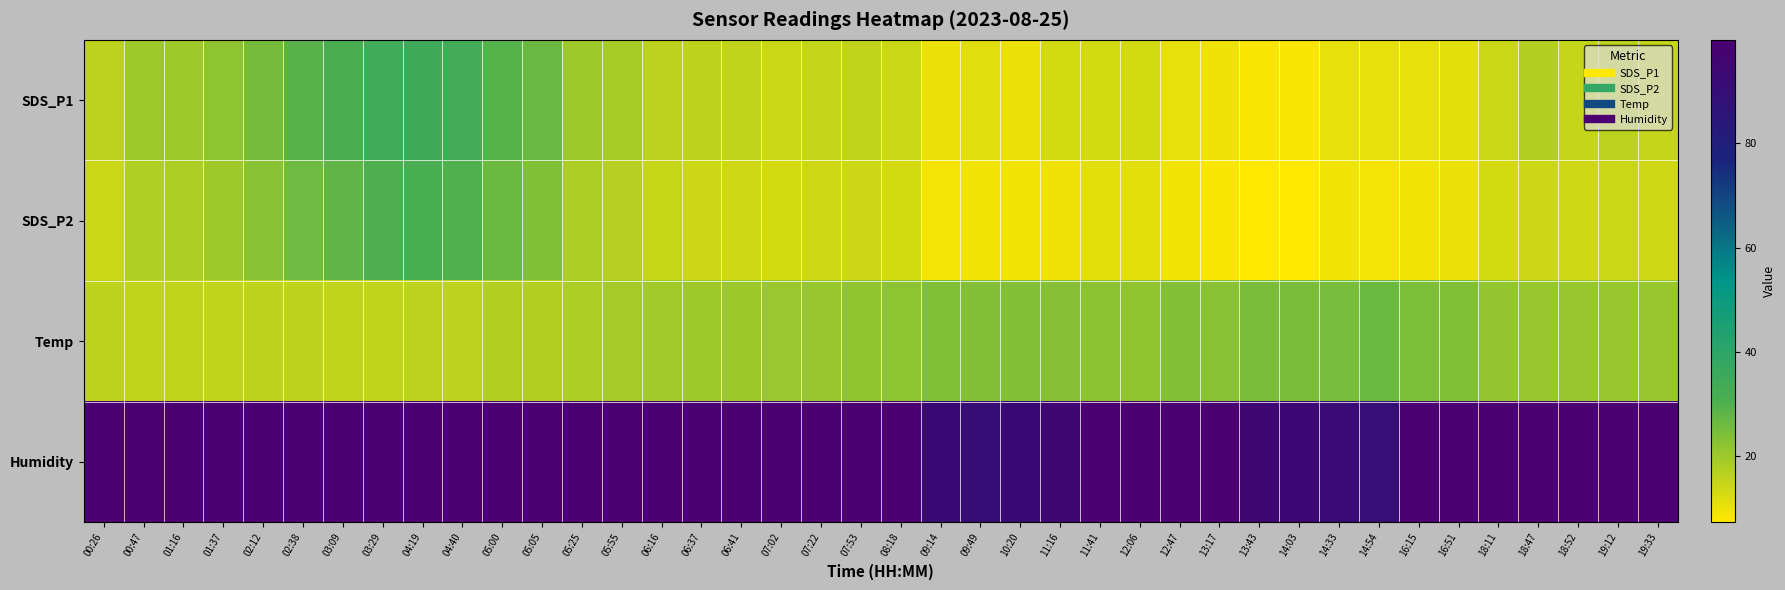

At 18:11, list the series in order from largest to smallest.

Humidity, Temp, SDS_P1, SDS_P2